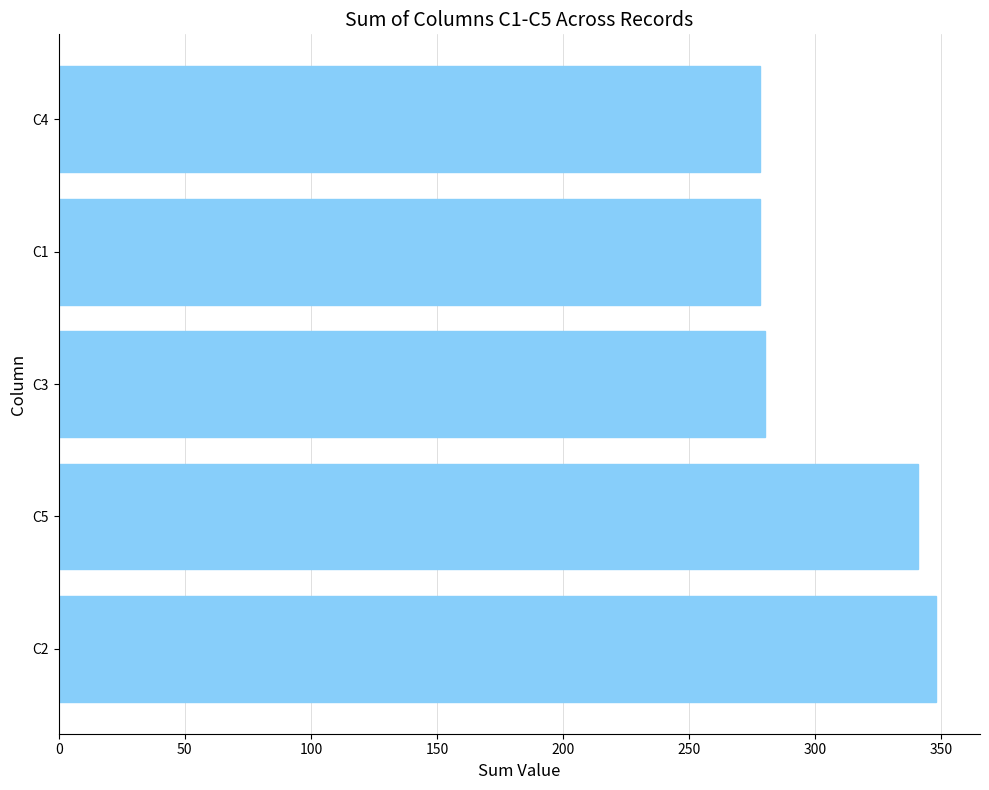

How many categories are shown in the chart?

5